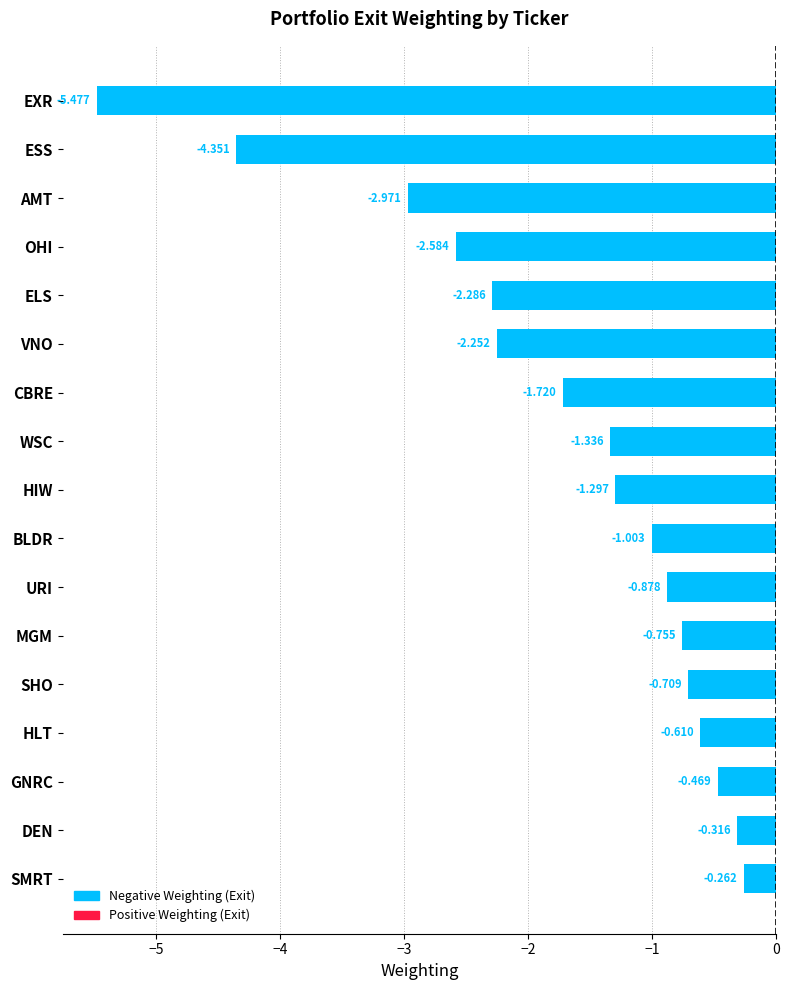

List the labels in order of value, largest first.

SMRT, DEN, GNRC, HLT, SHO, MGM, URI, BLDR, HIW, WSC, CBRE, VNO, ELS, OHI, AMT, ESS, EXR